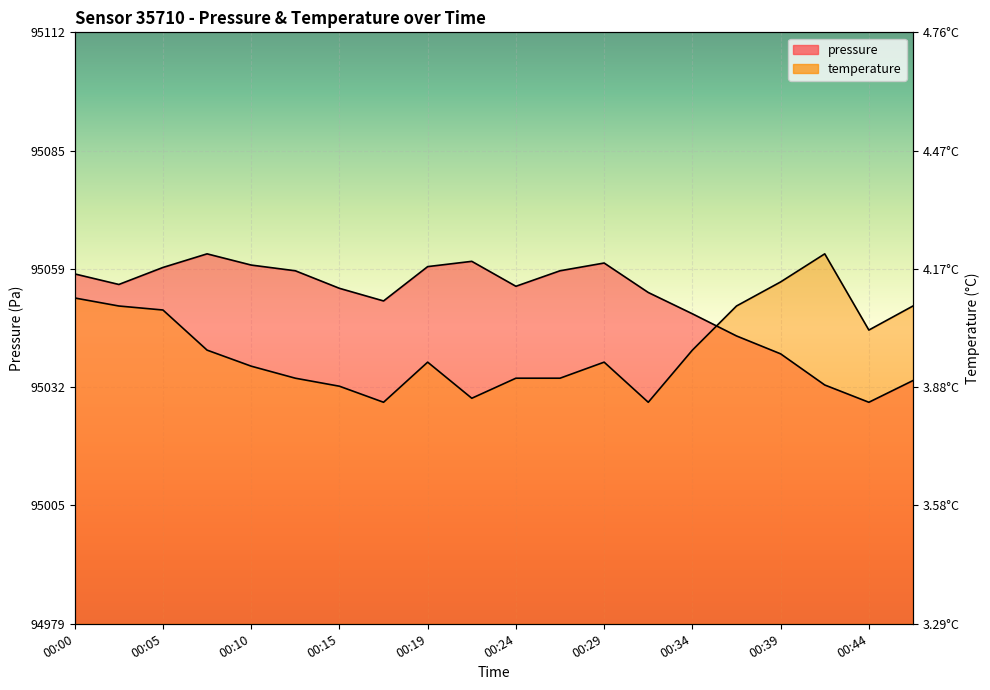

List the series in order of their overall mean, lowest first.

temperature, pressure